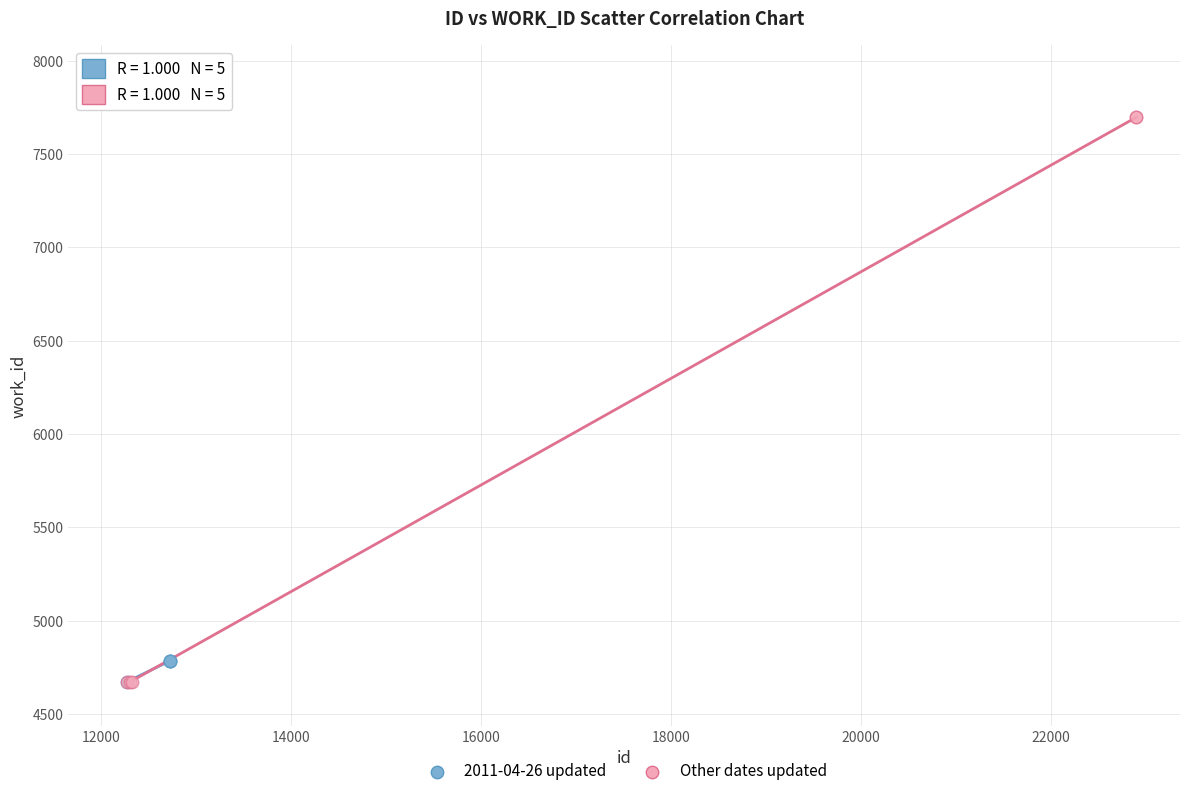

Which series contains the highest Y value?

Other dates updated